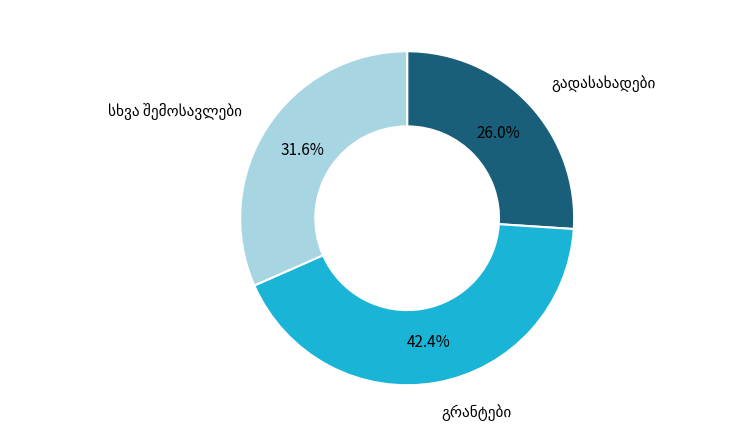

Does any single category account for the majority?

No